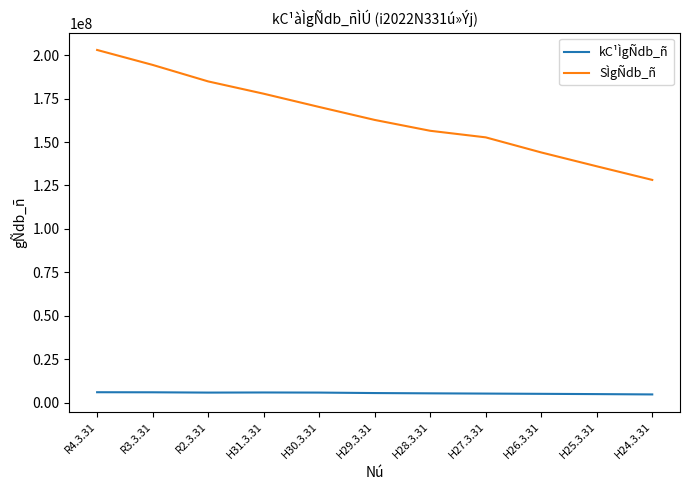

What are all the series names shown in the legend?

kC¹ÌgÑdb_ñ, SÌgÑdb_ñ